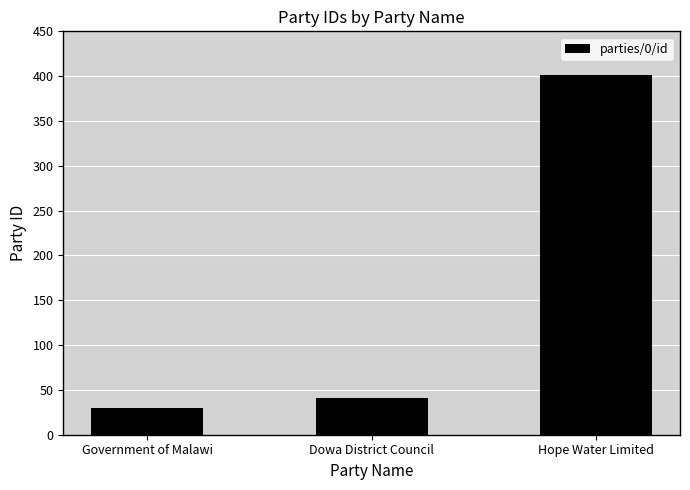

True or false: the data shows 41 at Dowa District Council.

True